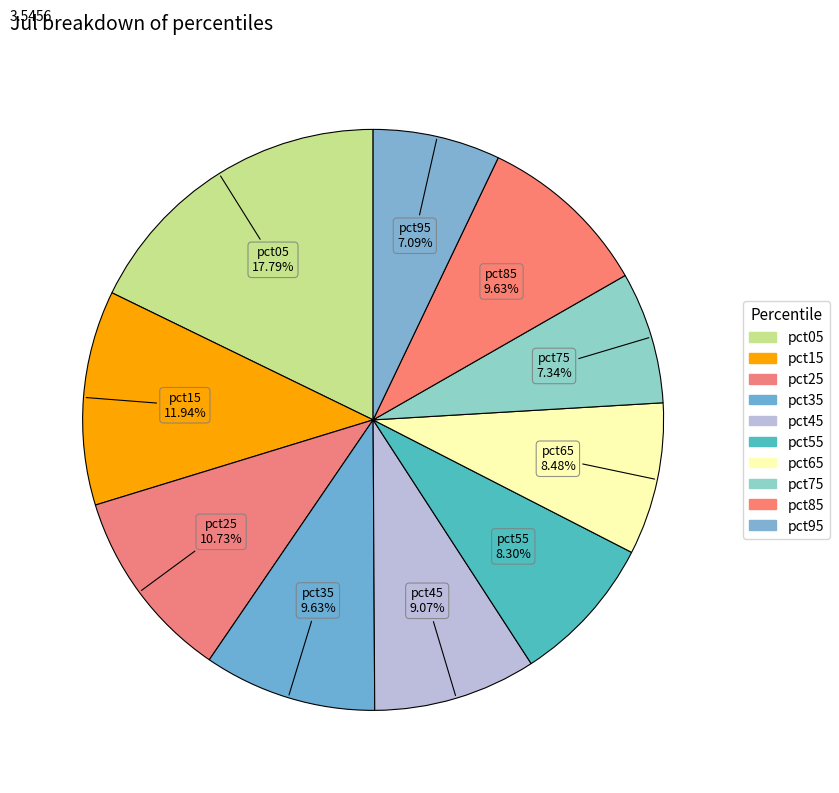

How many slices are in this pie chart?

10